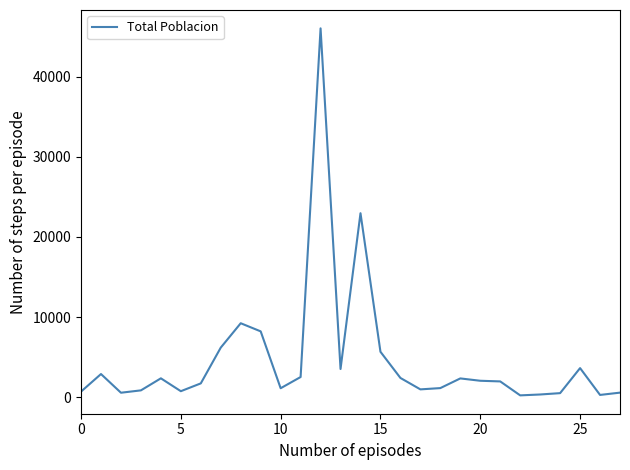

Count the number of data series in this chart.

1